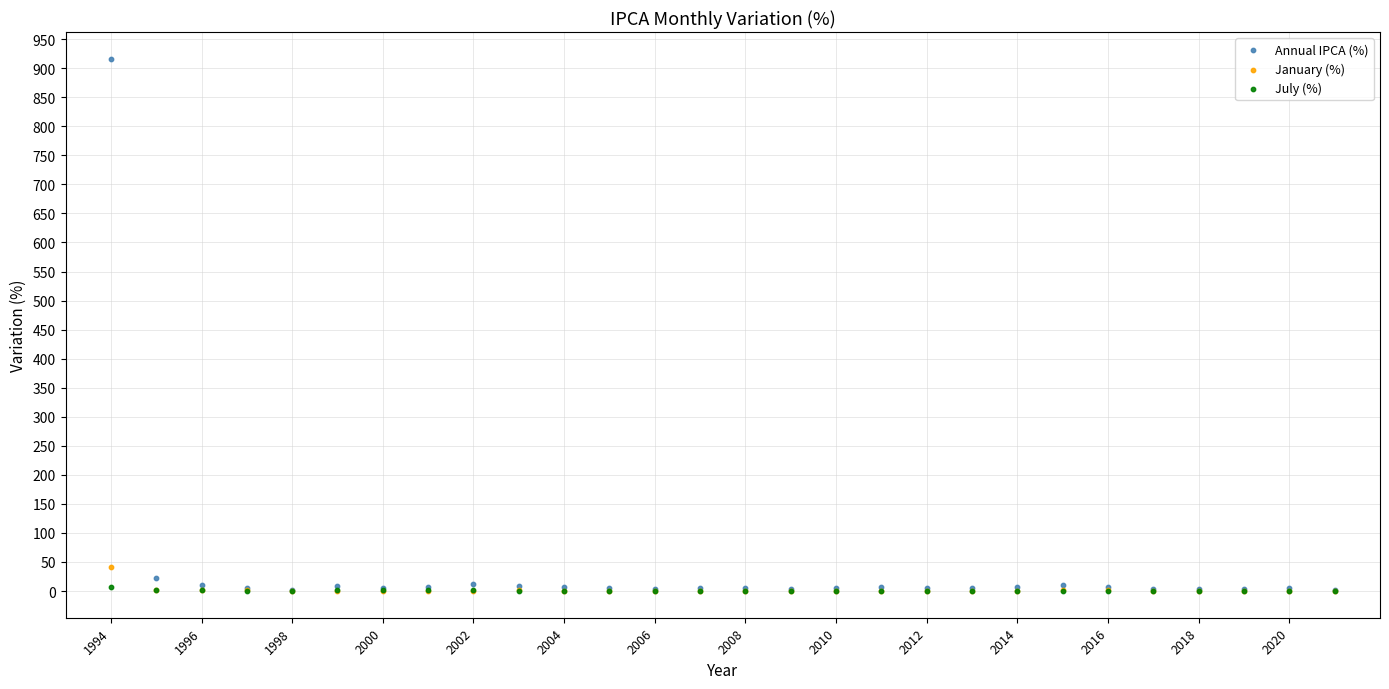

Which series contains the highest Y value?

Annual IPCA (%)